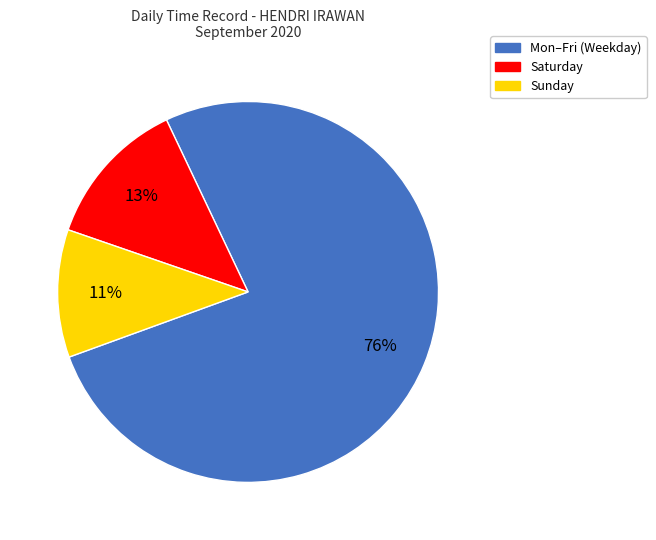

Is there any slice that represents more than half of the pie?

Yes